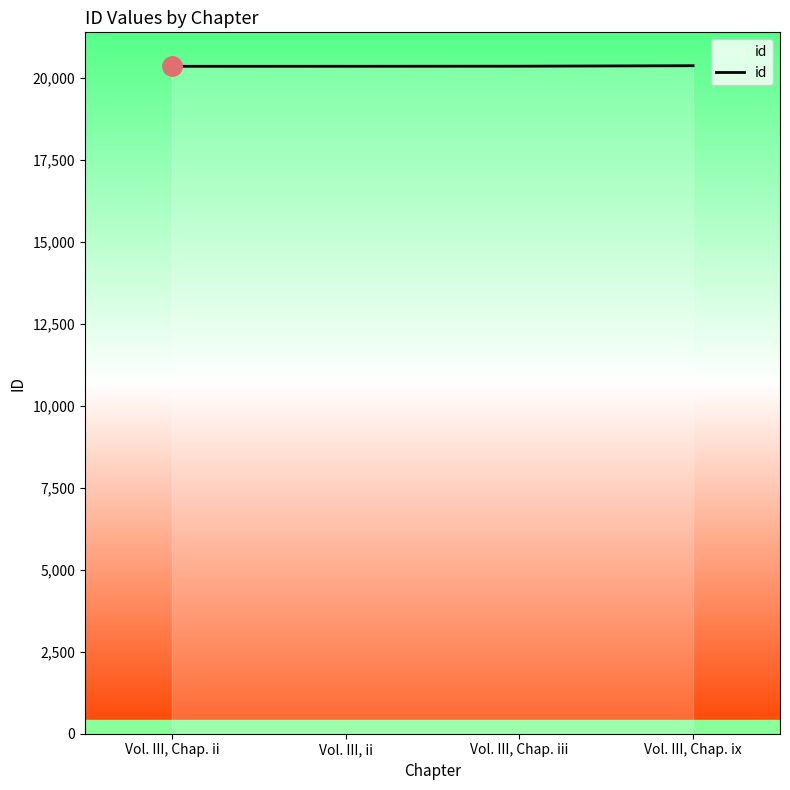

Count the number of categories in the chart.

4